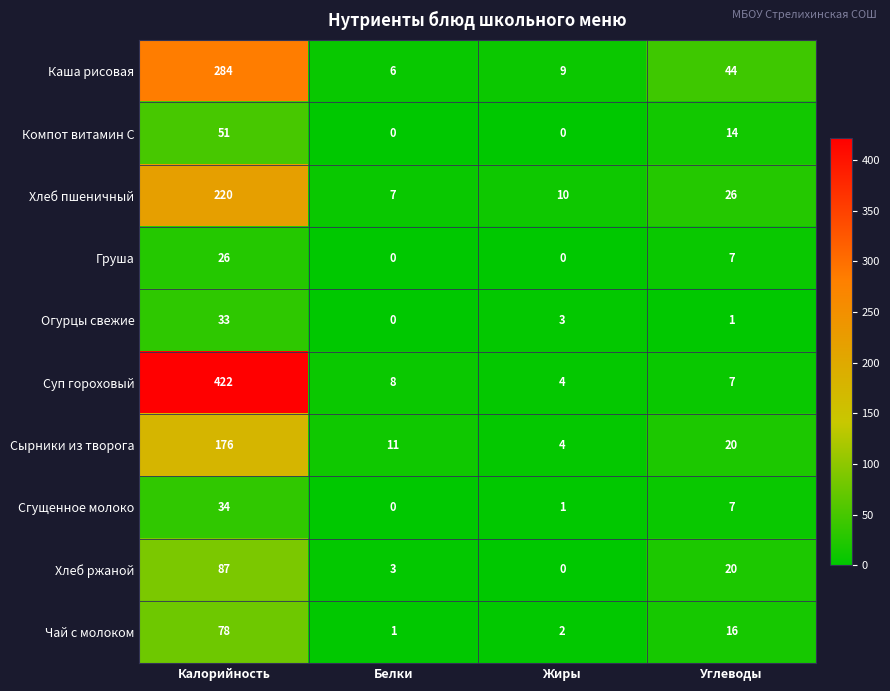

The Суп гороховый series shows 2 at Жиры. True or false?

False